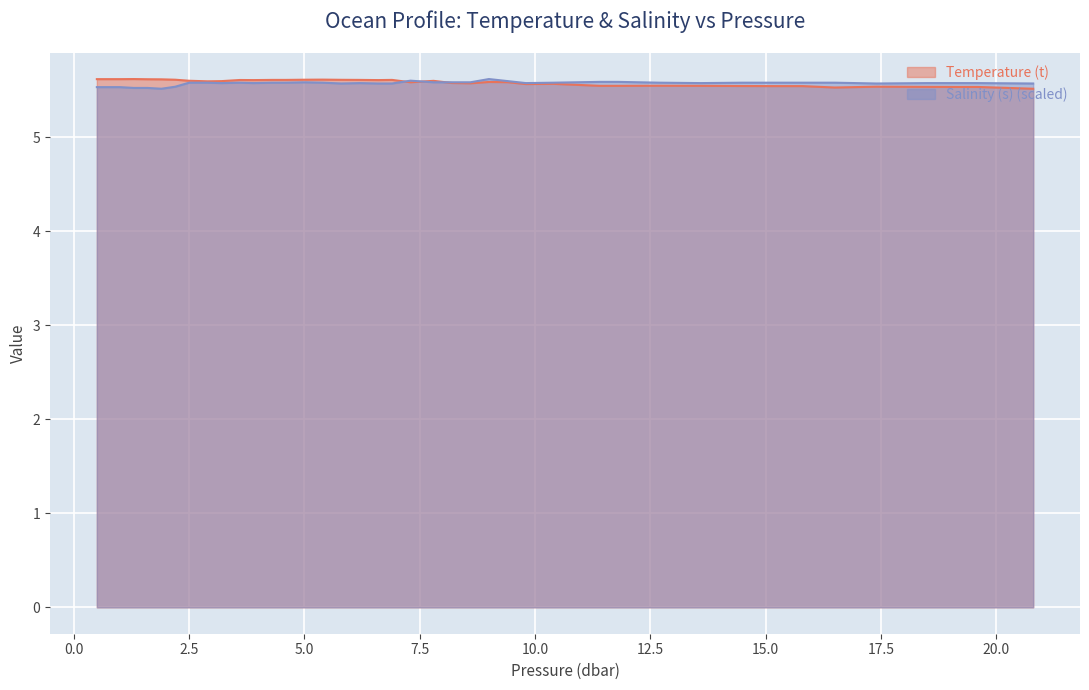

Reading left to right, transcribe all the data shown in this chart.

Temperature (t): 5.6	5.6	5.6	5.6	5.6	5.6	5.6	5.6	5.6	5.6	5.6	5.6	5.6	5.6	5.6	5.6	5.6	5.6	5.6	5.6	5.6	5.6	5.6	5.6	5.6	5.6	5.6	5.5	5.5	5.5	5.5	5.5	5.5	5.5	5.5	5.5	5.5	5.5	5.5	5.5
Salinity (s): 5.5	5.5	5.5	5.5	5.5	5.5	5.6	5.6	5.6	5.6	5.6	5.6	5.6	5.6	5.6	5.6	5.6	5.6	5.6	5.6	5.6	5.6	5.6	5.6	5.6	5.6	5.6	5.6	5.6	5.6	5.6	5.6	5.6	5.6	5.6	5.6	5.6	5.6	5.6	5.6